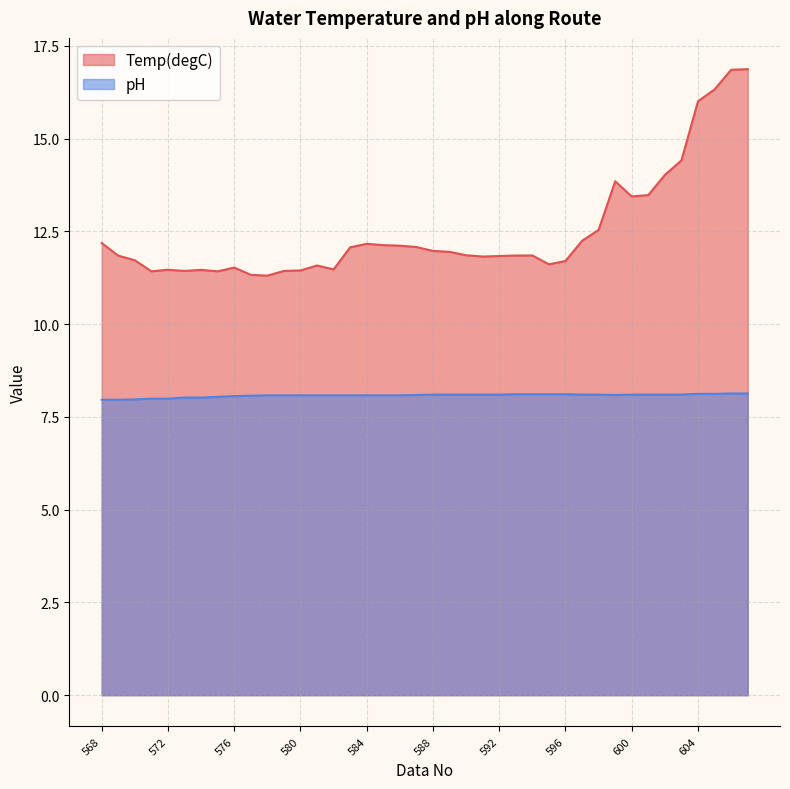

True or false: pH and Temp(degC) cross at least once.

False